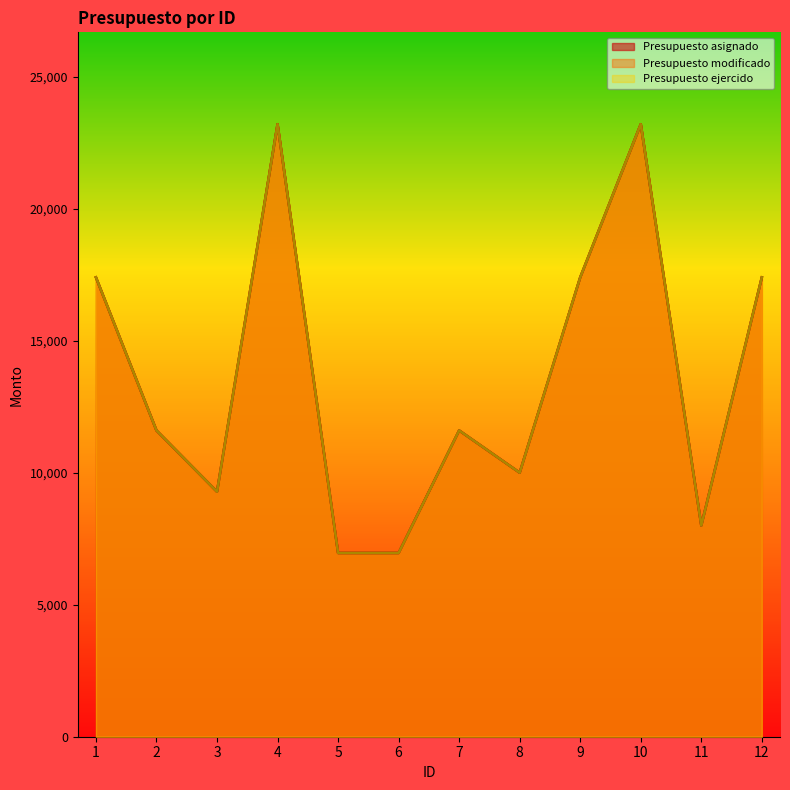

Does the chart display data point markers on the line(s)?

No